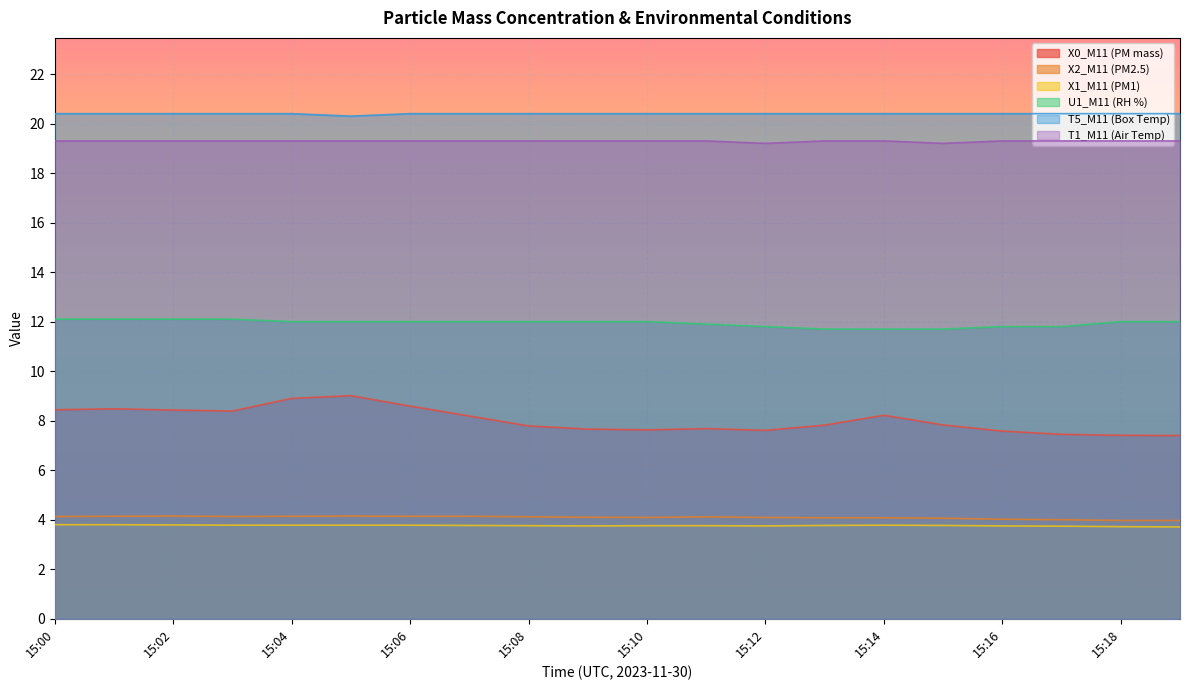

List the labels in order of X2_M11 (PM2.5) value, largest first.

15:02, 15:05, 15:01, 15:04, 15:06, 15:07, 15:00, 15:03, 15:08, 15:11, 15:09, 15:10, 15:12, 15:13, 15:14, 15:15, 15:16, 15:17, 15:18, 15:19